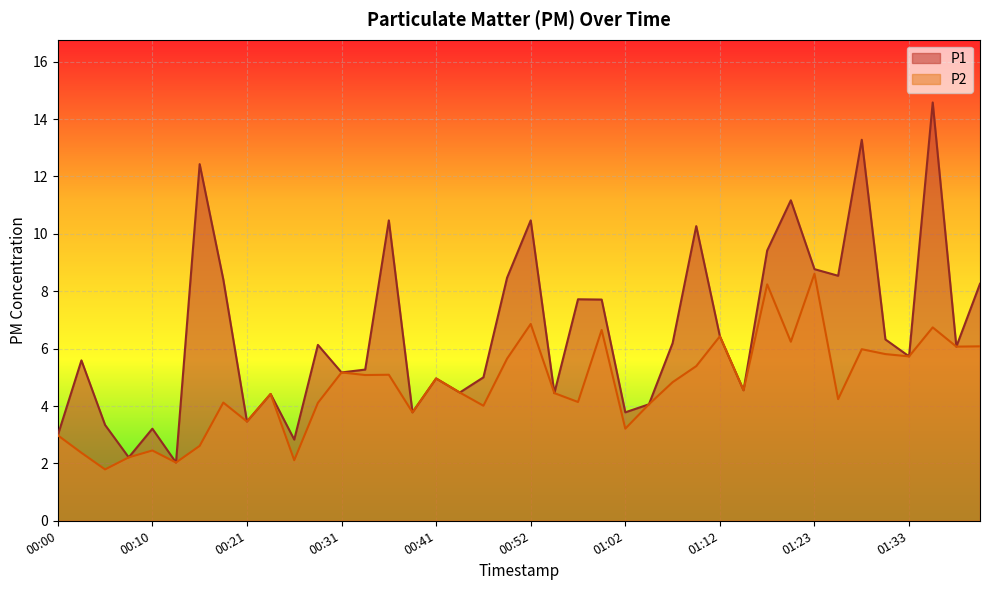

The P2 series shows 2.2 at 01:35. True or false?

False